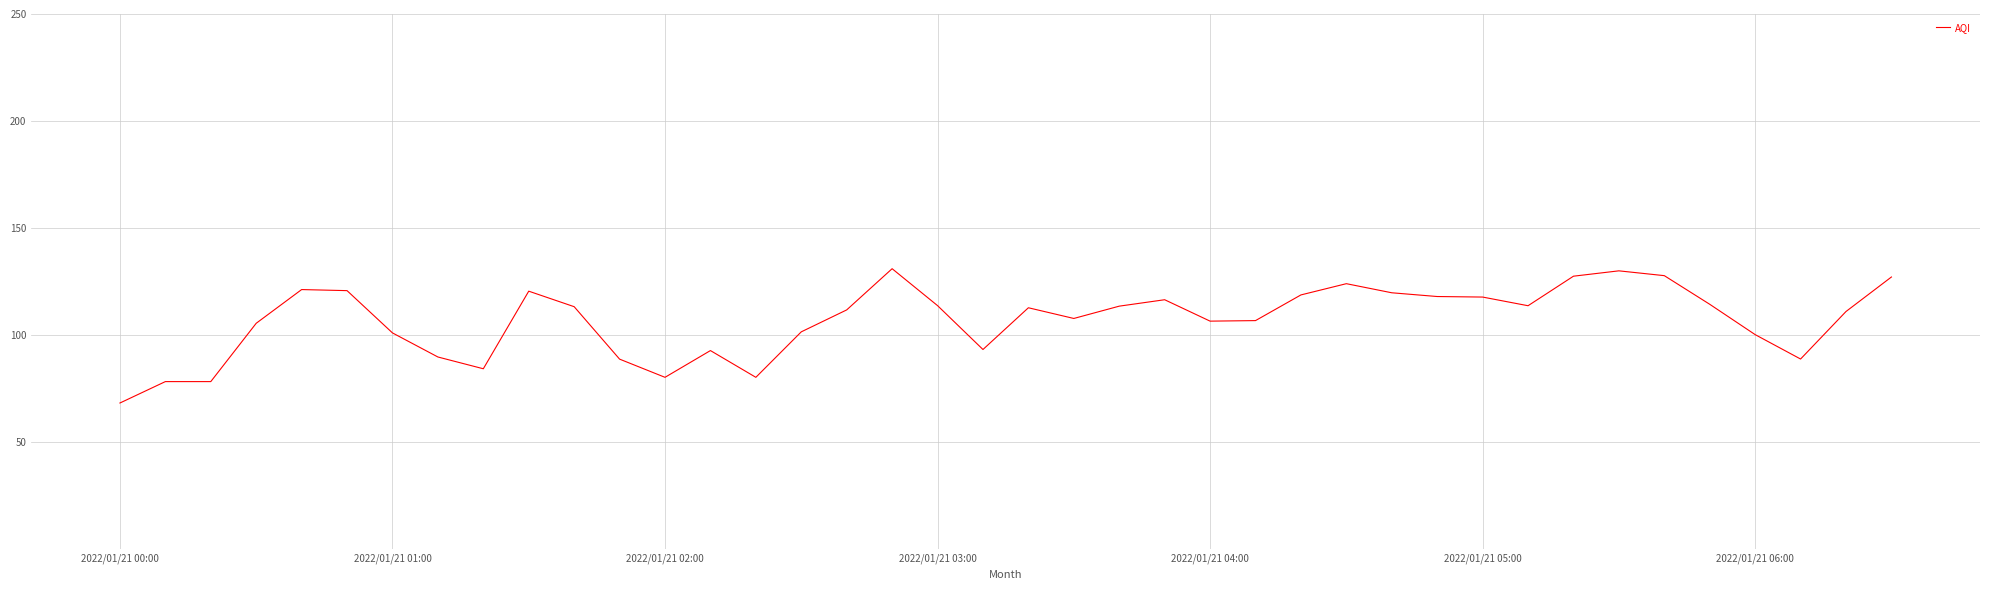

What is the greatest value displayed?

131.0